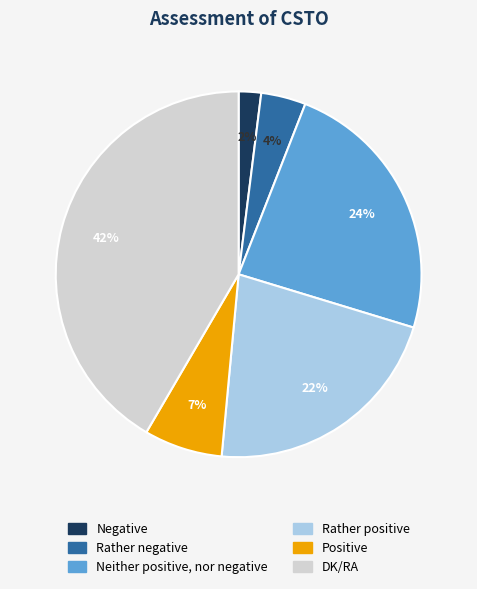

Between Positive and Rather negative, which is larger?

Positive